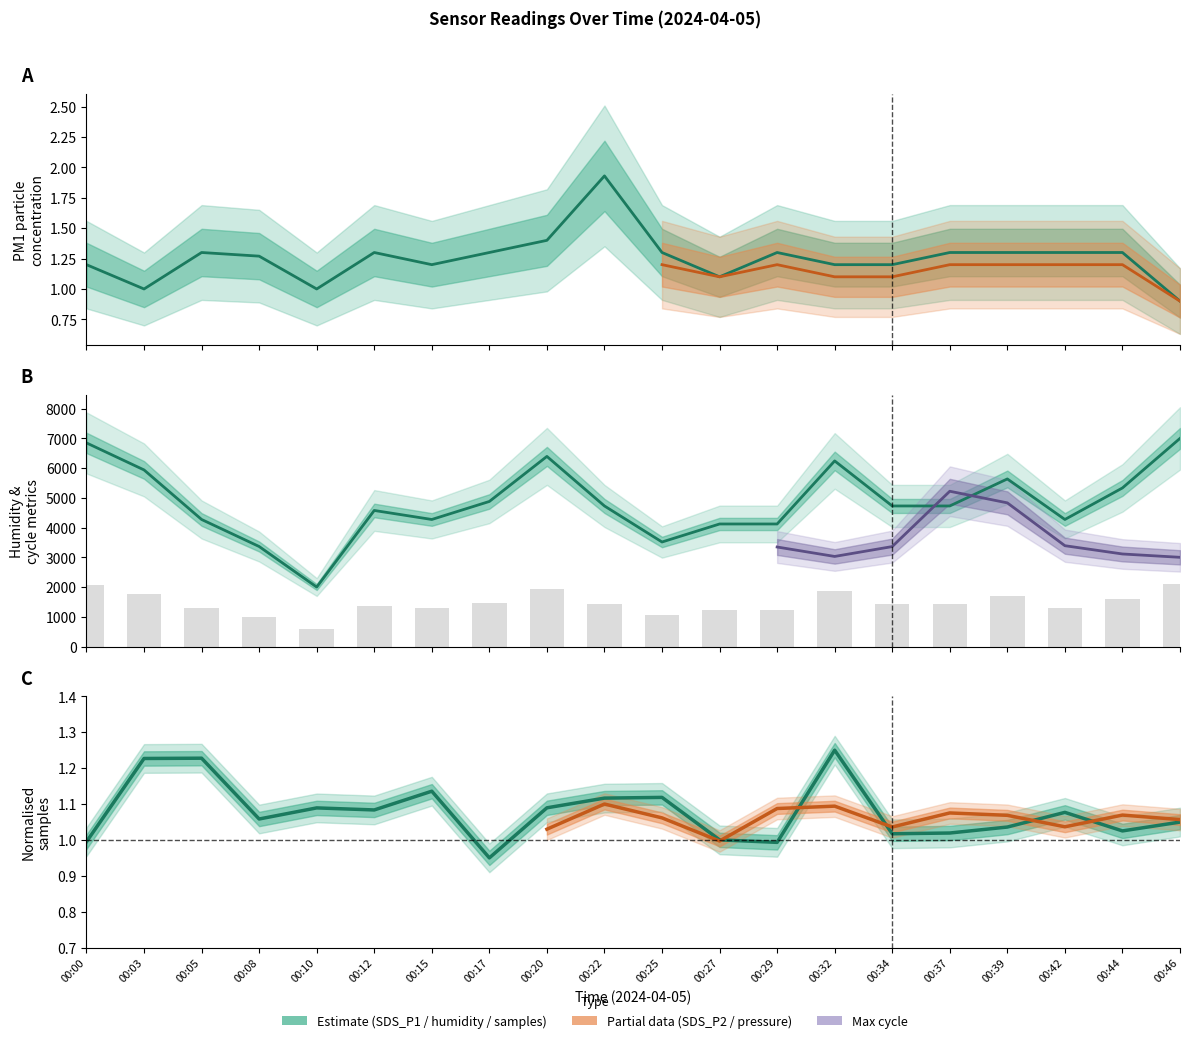

What is the spread (max minus min) of values at 00:32?

1871.5